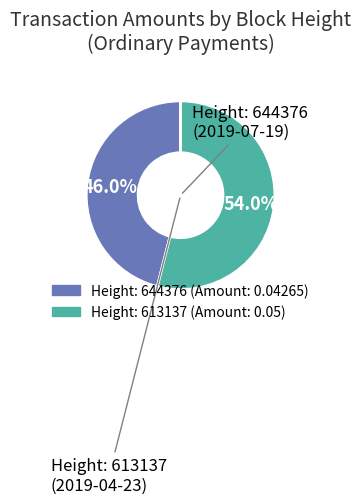

To the nearest percent, what is the average slice percentage?

50%